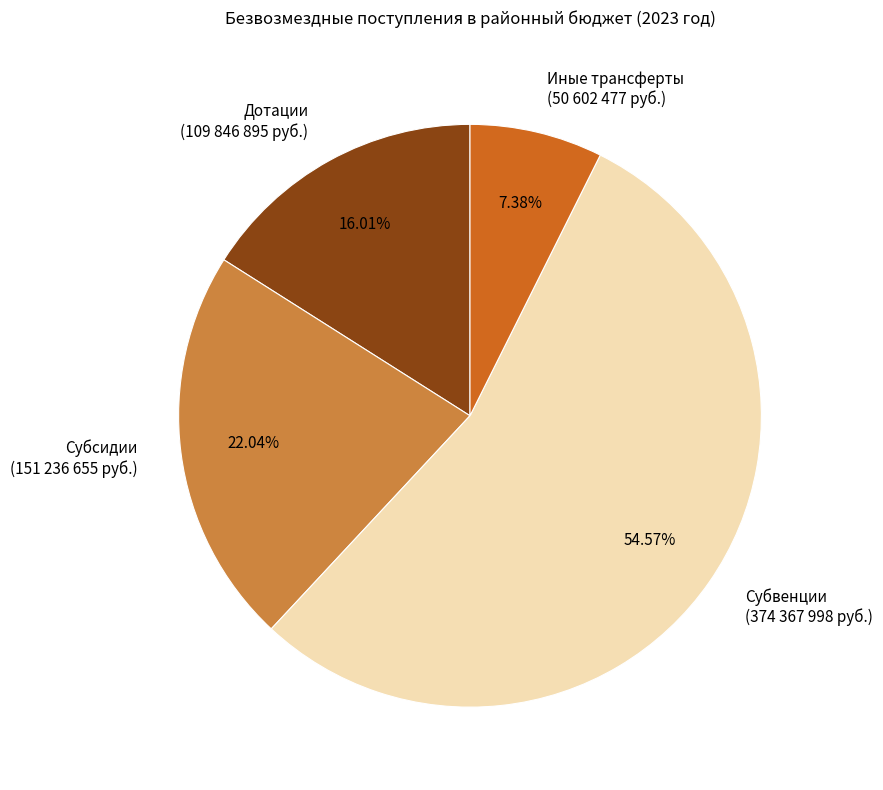

Between Дотации (109 846 895 руб.) and Иные трансферты (50 602 477 руб.), which is larger?

Дотации (109 846 895 руб.)